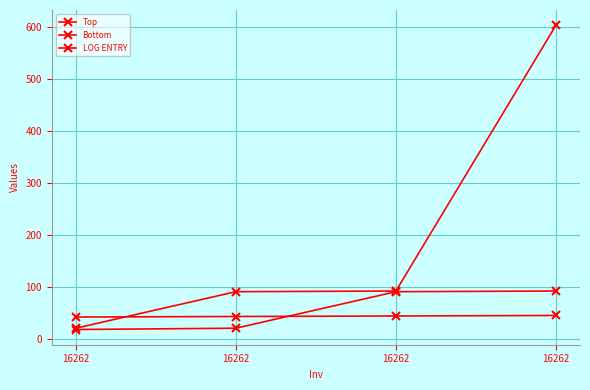

Reading left to right, transcribe all the data shown in this chart.

Top: 18.0	20.5	90.7	92.0
Bottom: 20.5	90.7	92.0	603.0
LOG ENTRY: 42.0	43.0	44.0	45.0